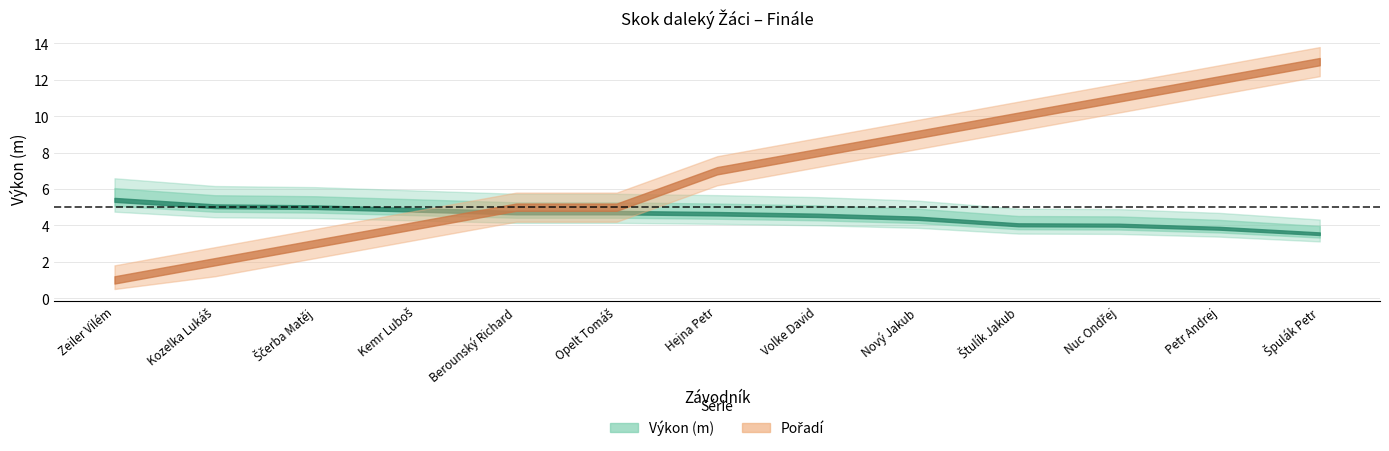

Reading right to left, extract all data points from this chart.

Výkon: 3.5	3.8	4.0	4.0	4.4	4.5	4.6	4.7	4.7	4.8	5.0	5.0	5.4
Pořadí: 13.0	12.0	11.0	10.0	9.0	8.0	7.0	5.0	5.0	4.0	3.0	2.0	1.0